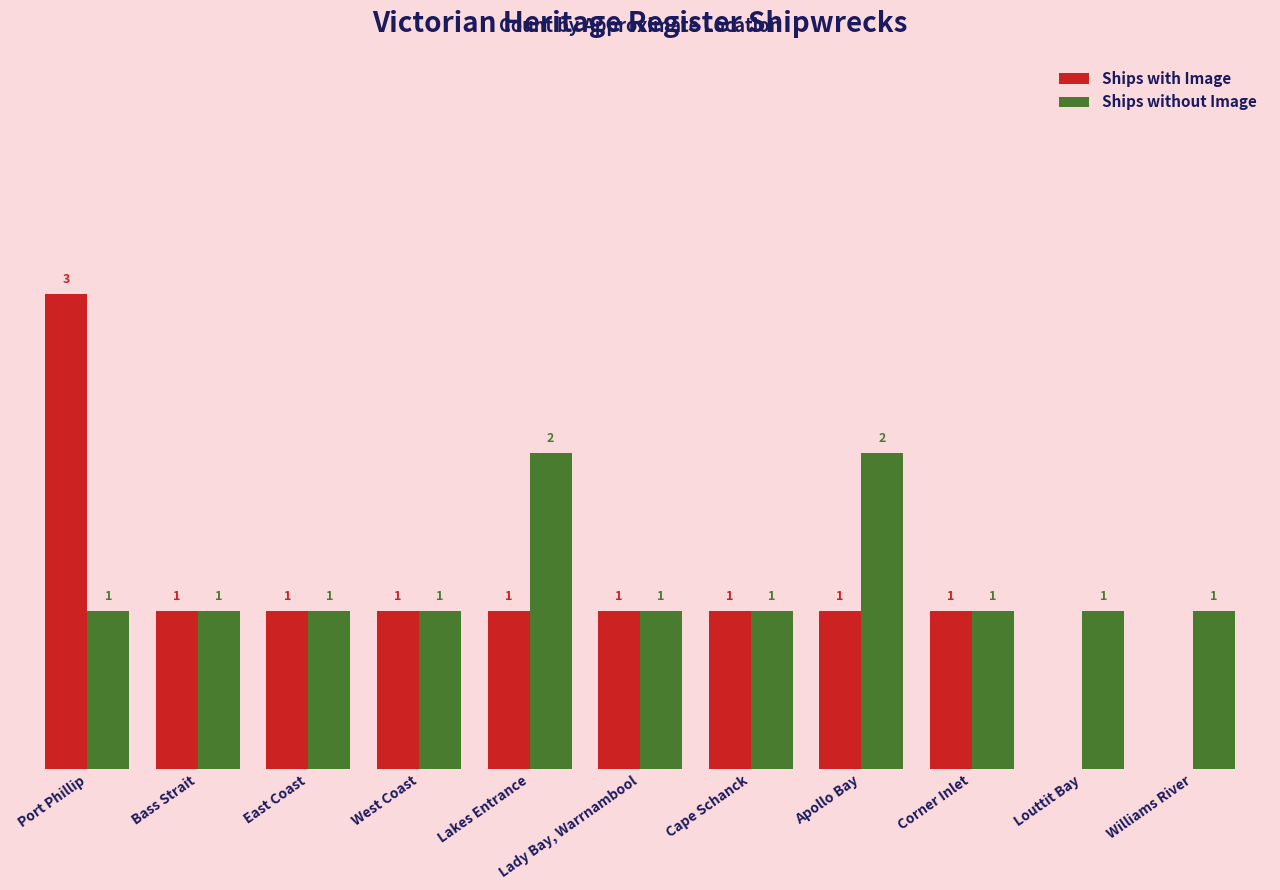

At which label does Ships with Image first exceed 1?

Port Phillip